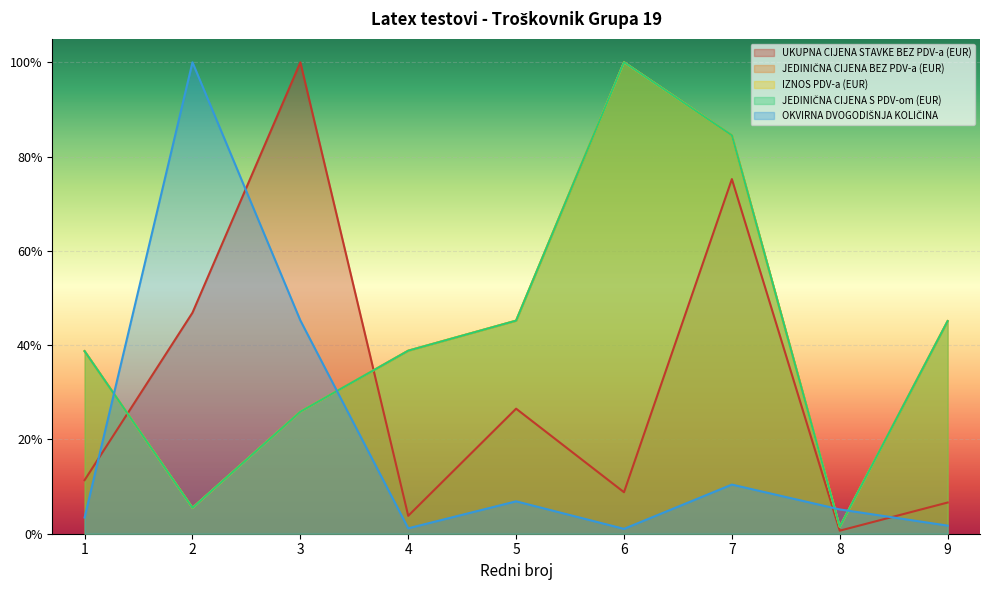

What is the difference between the maximum and minimum values in the JEDINIČNA CIJENA S PDV-om (EUR) series?

1.0